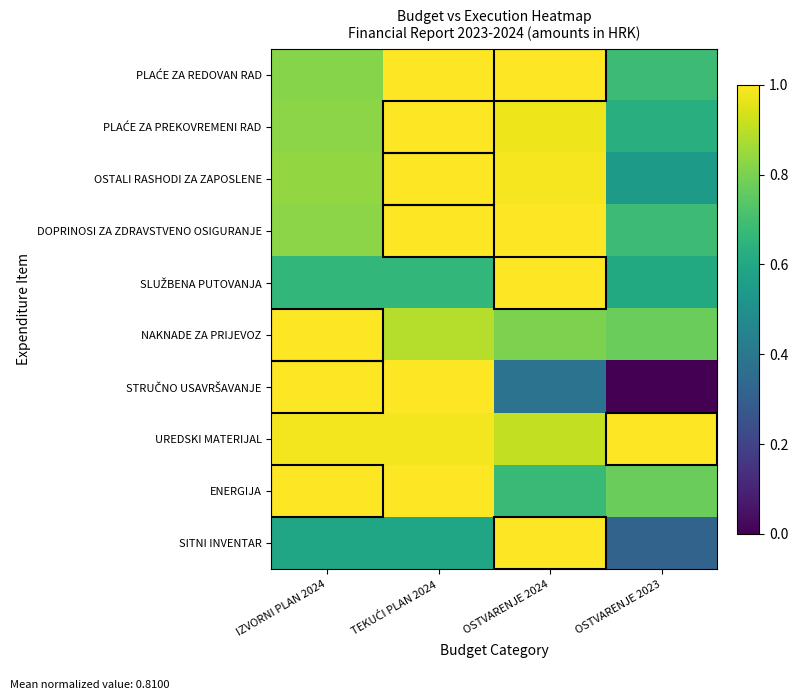

List the series in order of their peak value, highest first.

PLAĆE ZA REDOVAN RAD, PLAĆE ZA PREKOVREMENI RAD, OSTALI RASHODI ZA ZAPOSLENE, DOPRINOSI ZA ZDRAVSTVENO OSIGURANJE, SLUŽBENA PUTOVANJA, NAKNADE ZA PRIJEVOZ, STRUČNO USAVRŠAVANJE, UREDSKI MATERIJAL, ENERGIJA, SITNI INVENTAR